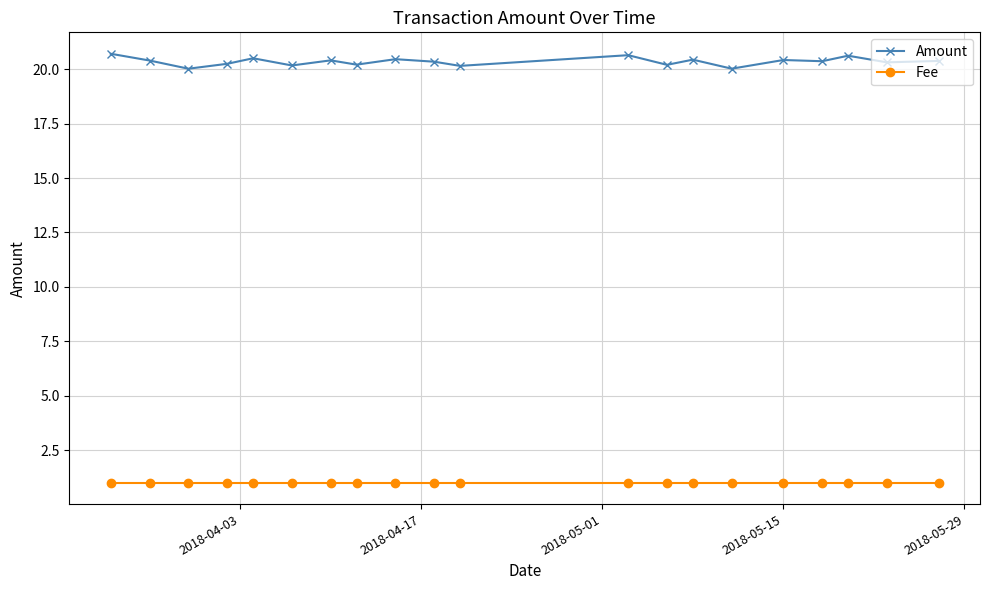

Which series has the largest range (max minus min)?

Amount